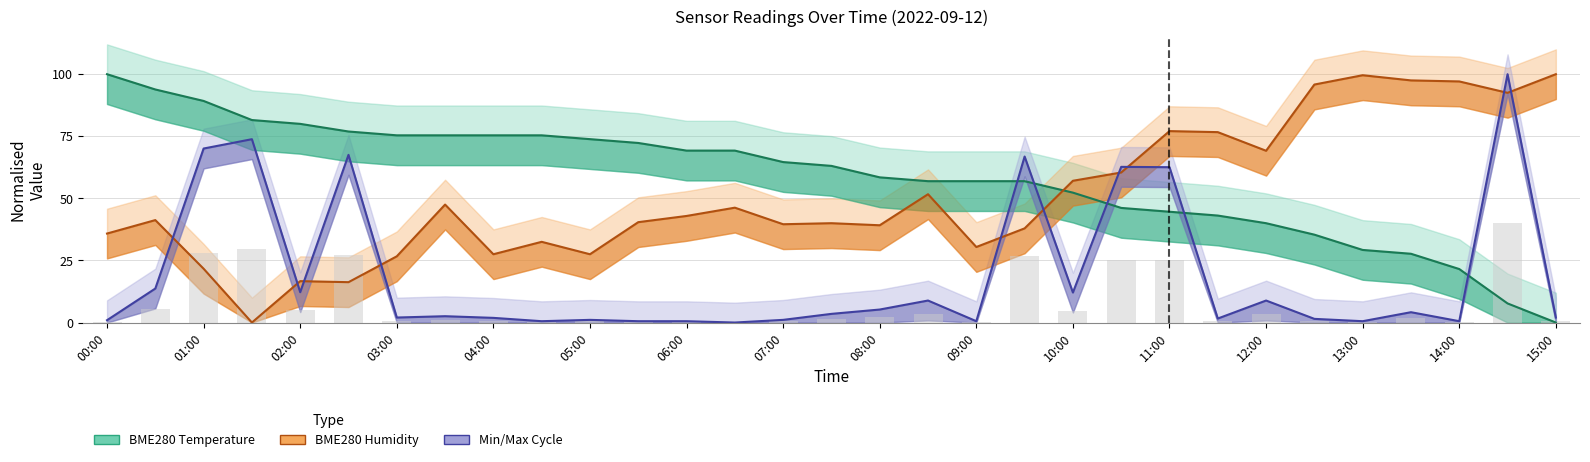

Reading right to left, what are all the values shown in this chart?

BME280 Temperature: 0.0	7.7	21.5	27.7	29.2	35.4	40.0	43.1	44.6	46.2	52.3	56.9	56.9	56.9	58.5	63.1	64.6	69.2	69.2	72.3	73.8	75.4	75.4	75.4	75.4	76.9	80.0	81.5	89.2	93.8	100.0
BME280 Humidity: 100.0	92.5	97.1	97.5	99.6	95.8	69.2	76.7	77.1	60.4	57.1	37.9	30.4	51.7	39.2	40.0	39.6	46.3	42.9	40.4	27.5	32.5	27.5	47.5	26.7	16.3	16.7	0.0	21.7	41.2	35.8
Min/Max Cycle: 2.0	100.0	0.5	4.2	0.5	1.5	8.9	1.6	62.6	62.7	12.1	66.8	0.5	8.9	5.2	3.5	1.1	0.0	0.5	0.5	1.1	0.5	1.9	2.6	2.0	67.5	12.2	73.8	70.1	13.7	0.9